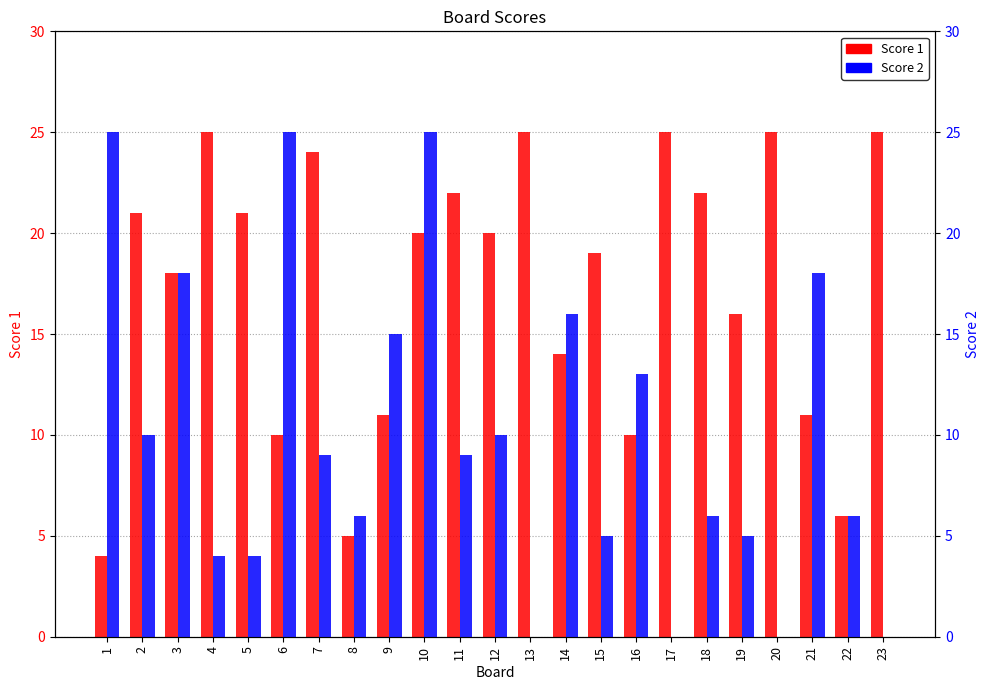

What is the value of the Score 1 bar at the 6th from the left?

10